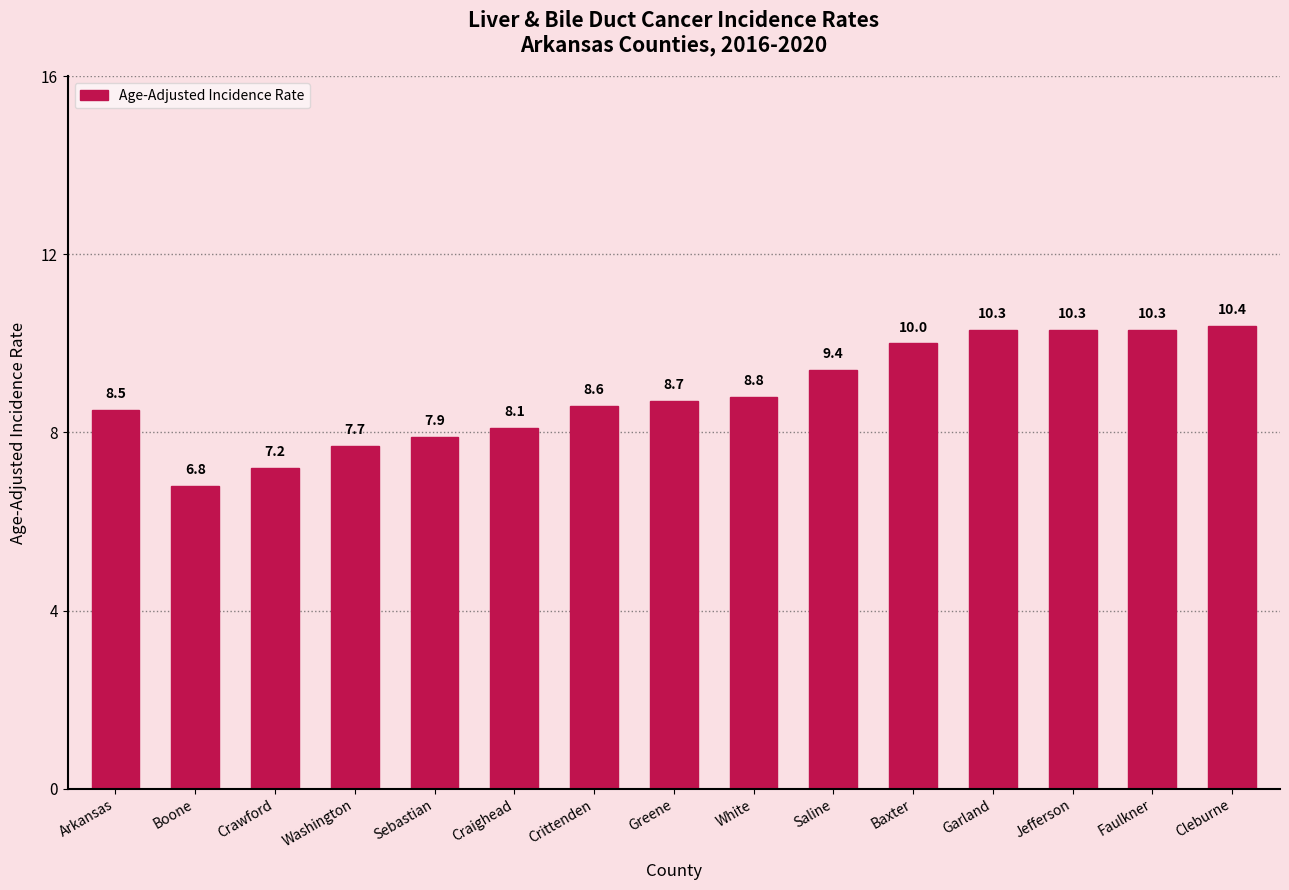

Reading left to right, extract all data points from this chart.

8.5	6.8	7.2	7.7	7.9	8.1	8.6	8.7	8.8	9.4	10.0	10.3	10.3	10.3	10.4